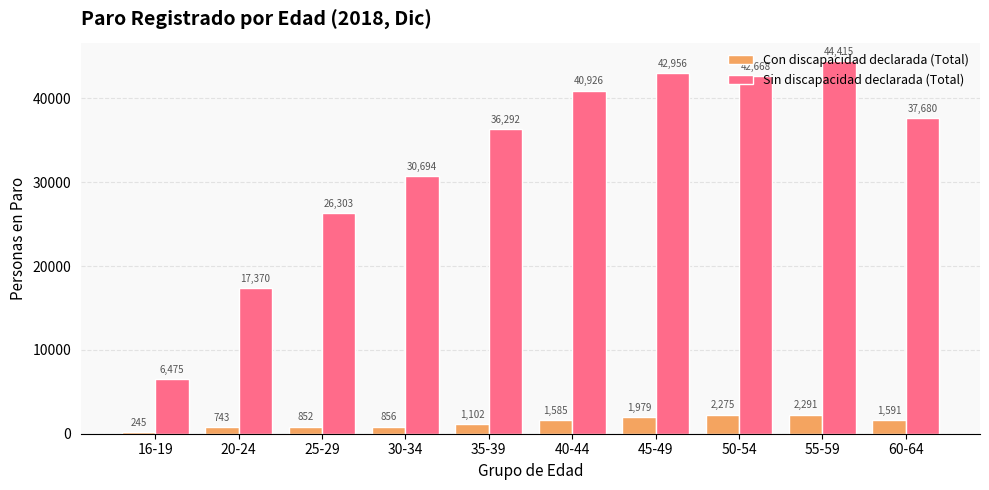

Reading left to right, list all the values displayed in this chart.

Con discapacidad declarada (Total): 245	743	852	856	1102	1585	1979	2275	2291	1591
Sin discapacidad declarada (Total): 6475	17370	26303	30694	36292	40926	42956	42668	44415	37680